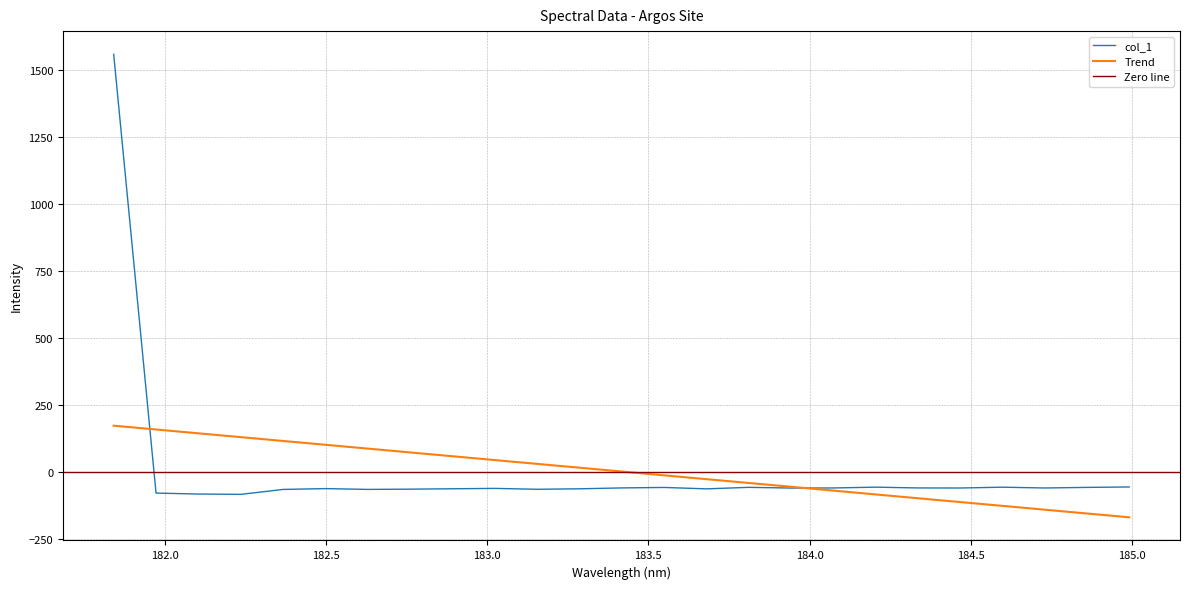

Between 182.8925964608 and 183.15513622, which is larger?

182.8925964608